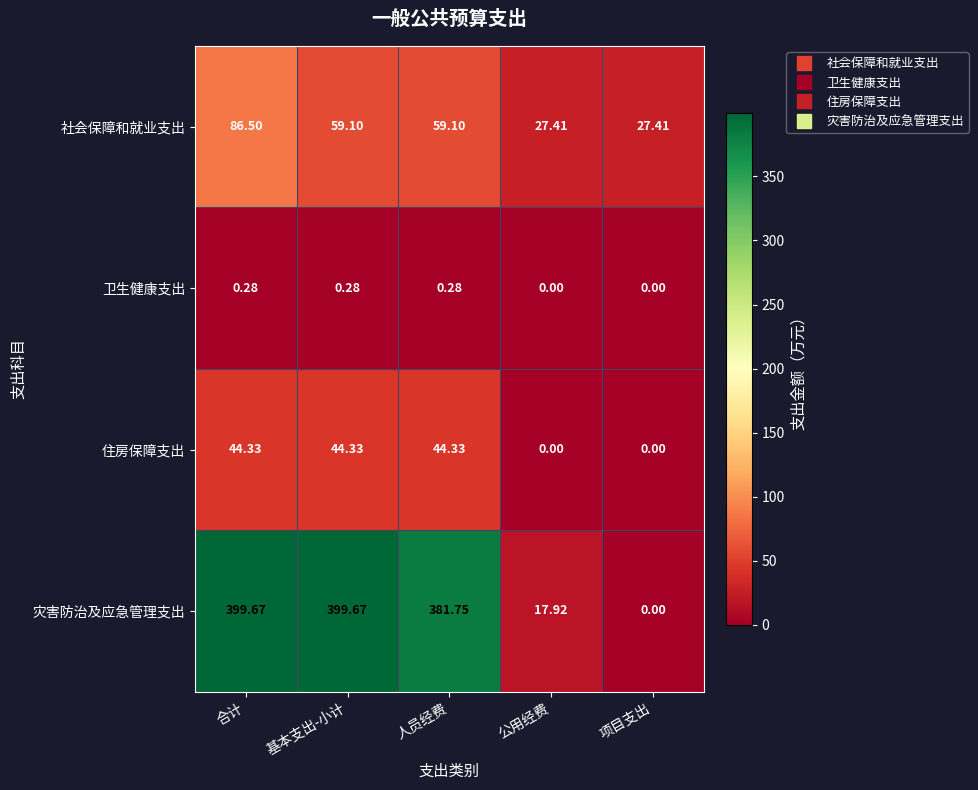

What is the spread (max minus min) of values at 项目支出?

27.4